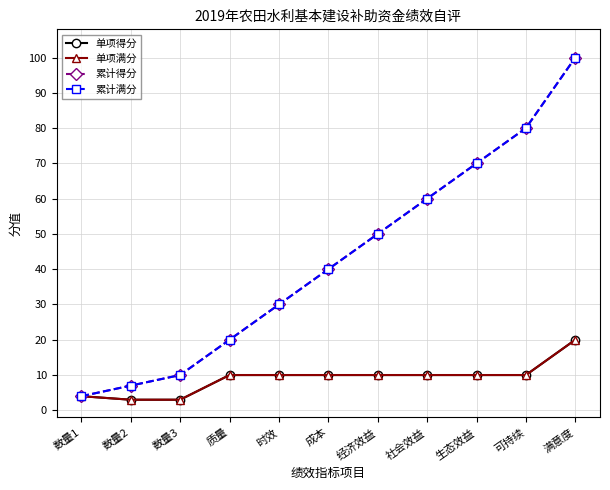

Reading left to right, extract all data points from this chart.

单项得分: 4	3	3	10	10	10	10	10	10	10	20
单项满分: 4	3	3	10	10	10	10	10	10	10	20
累计得分: 4	7	10	20	30	40	50	60	70	80	100
累计满分: 4	7	10	20	30	40	50	60	70	80	100